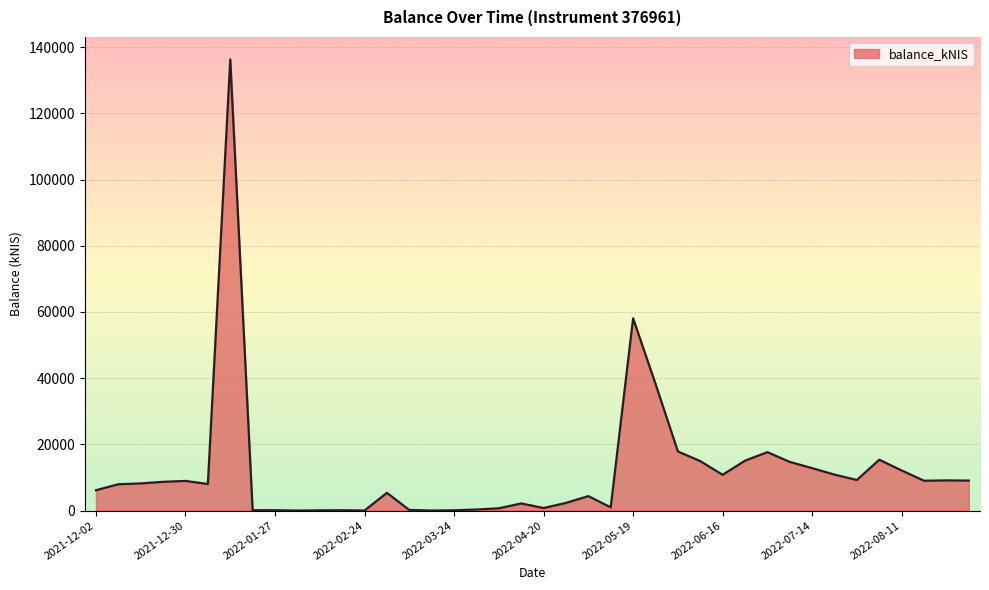

What is the difference between the maximum and minimum values?

136276.6